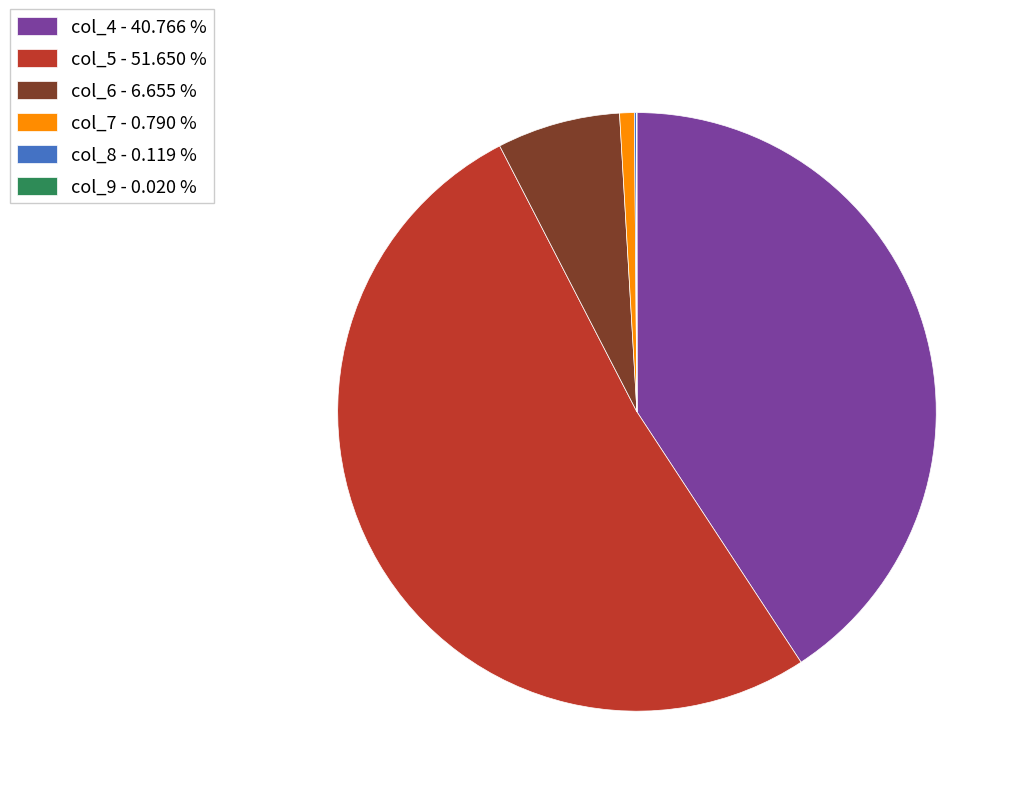

Does col_5 - 51.650 % account for over 50% of the chart?

Yes